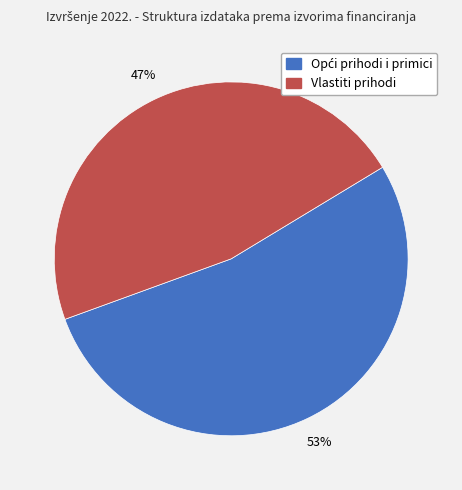

Does Vlastiti prihodi represent more than half of the total?

No